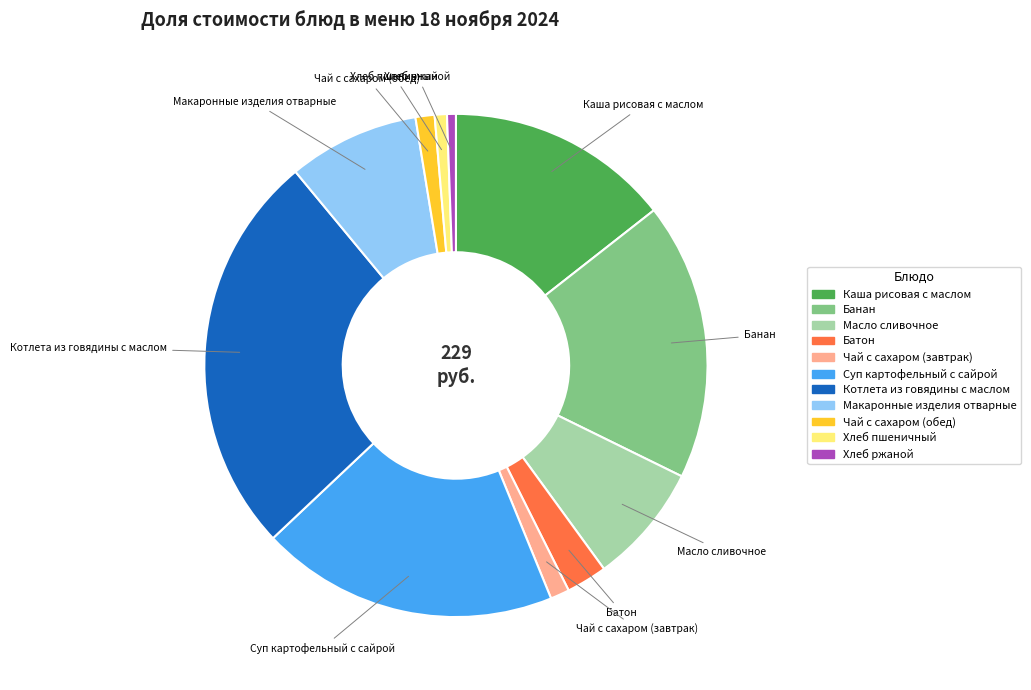

Is it true that Макаронные изделия отварные is 8% of the pie?

True